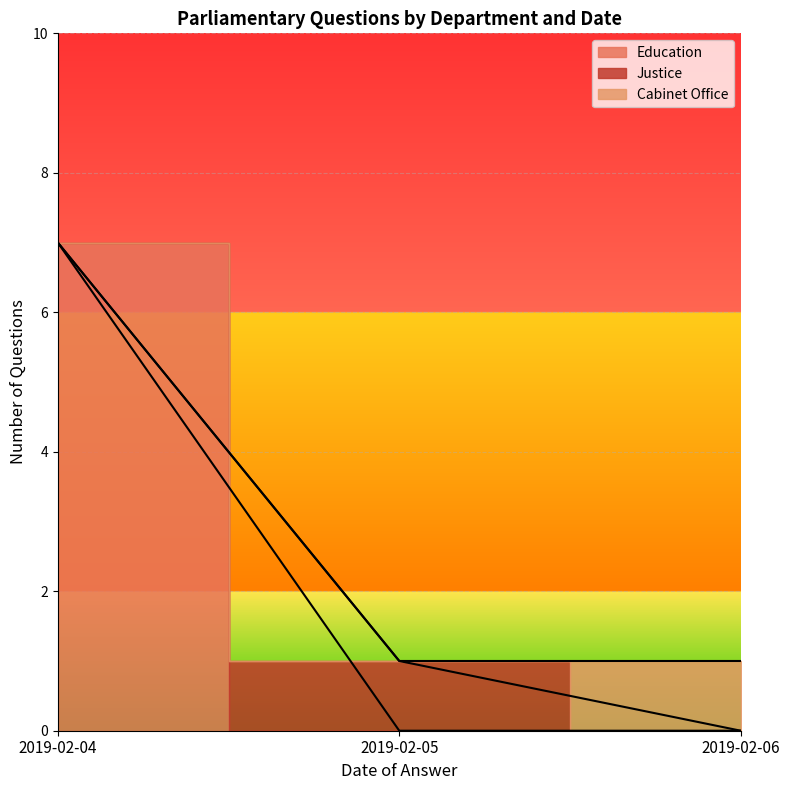

True or false: the data shows 1 at 2019-02-06.

True